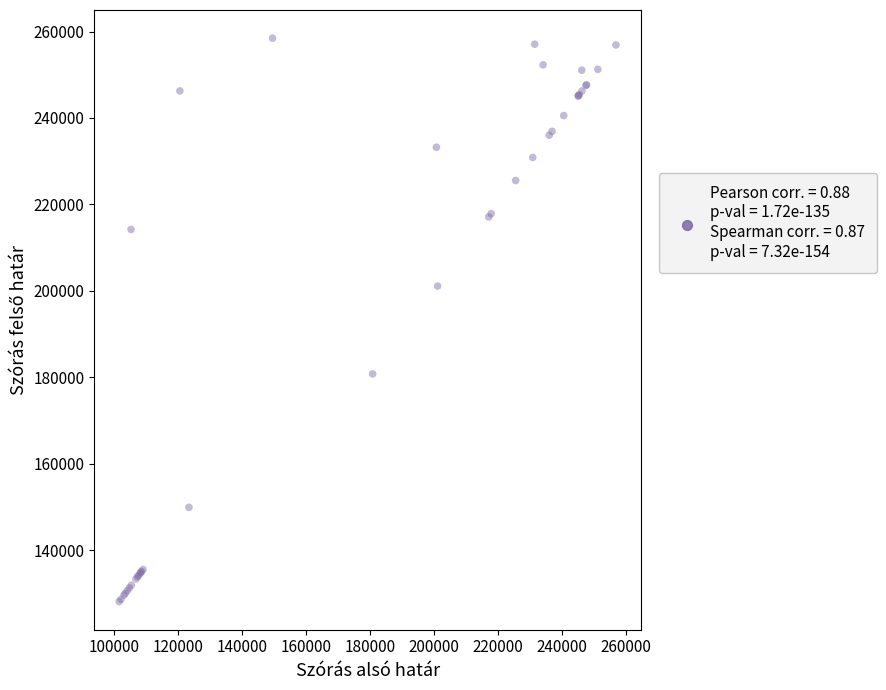

What Y value in the scatter plot is closest to 193295?

201108